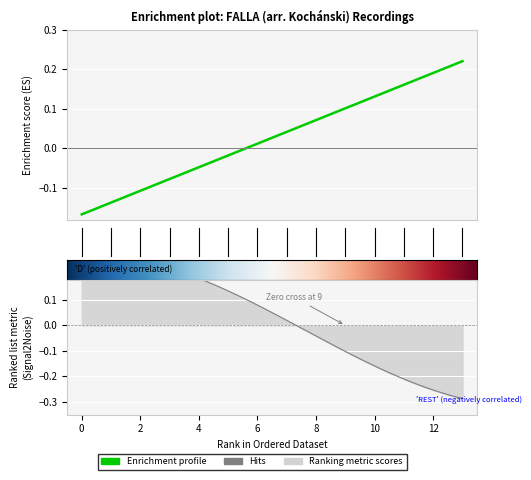

What is the greatest value displayed?

0.2